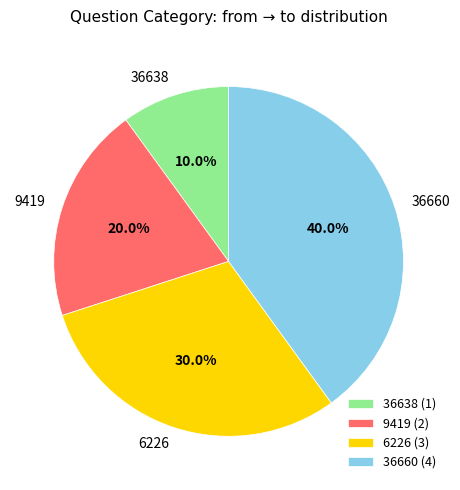

Which has a higher value, 36660 or 36638?

36660